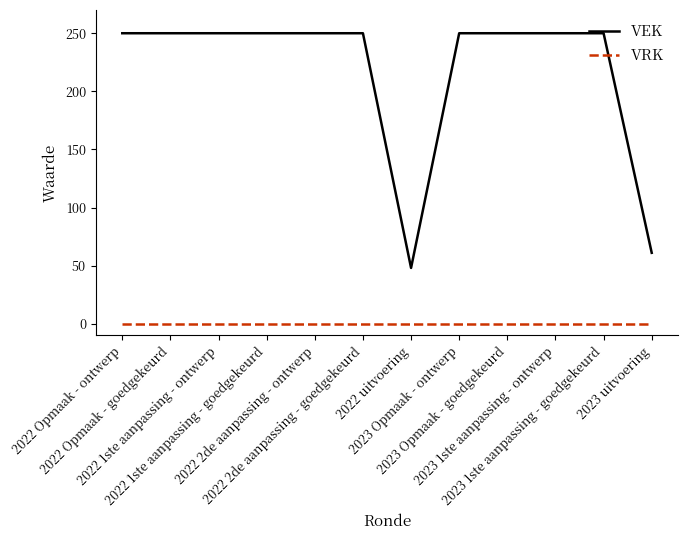

What position from the right is 2022 Opmaak - ontwerp?

12